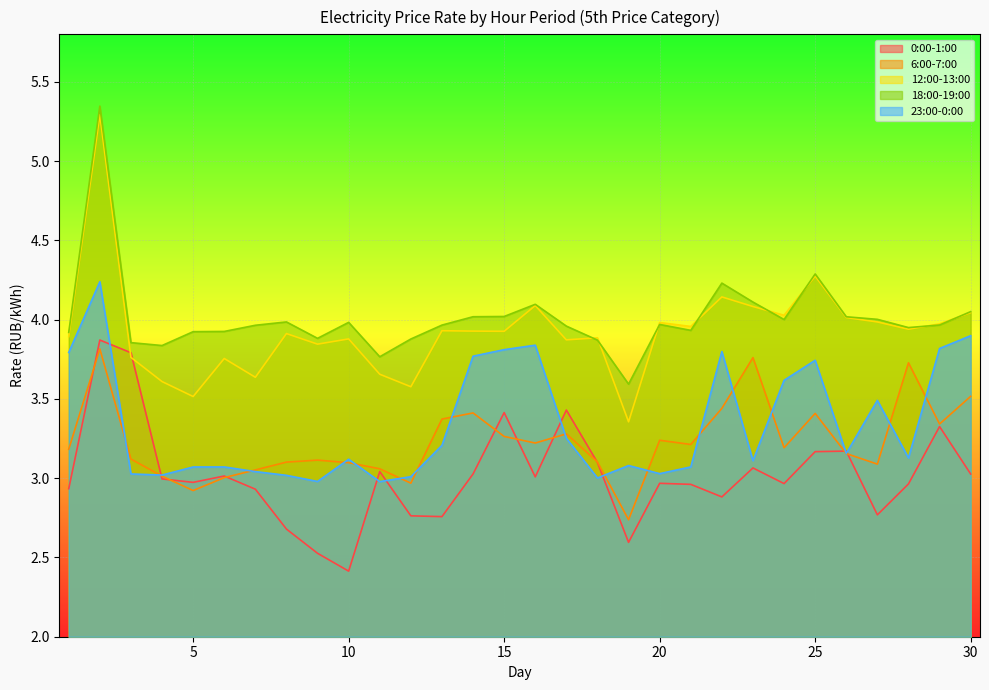

True or false: 6:00-7:00 and 0:00-1:00 cross at least once.

True